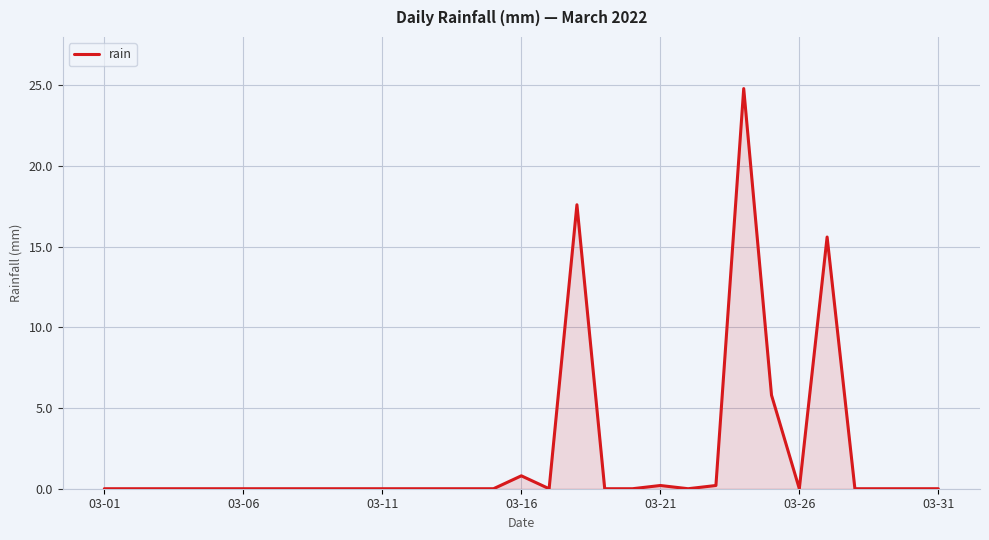

What is the difference between the maximum and minimum values?

24.8